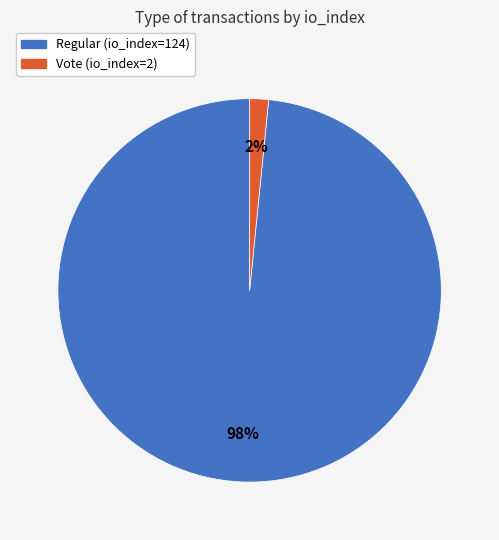

Which has a higher value, Regular (io_index=124) or Vote (io_index=2)?

Regular (io_index=124)